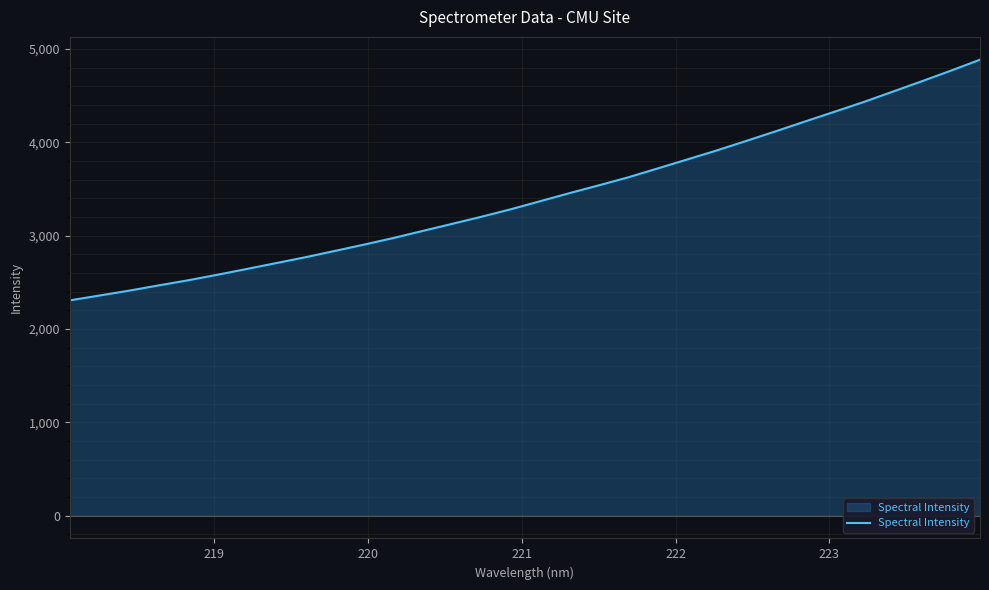

What is the difference between the maximum and minimum values?

2579.2